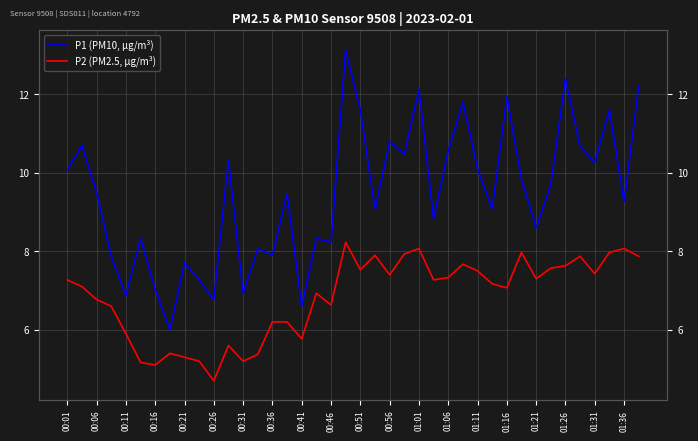

What are all the series names shown in the legend?

P1 (PM10, µg/m³), P2 (PM2.5, µg/m³)